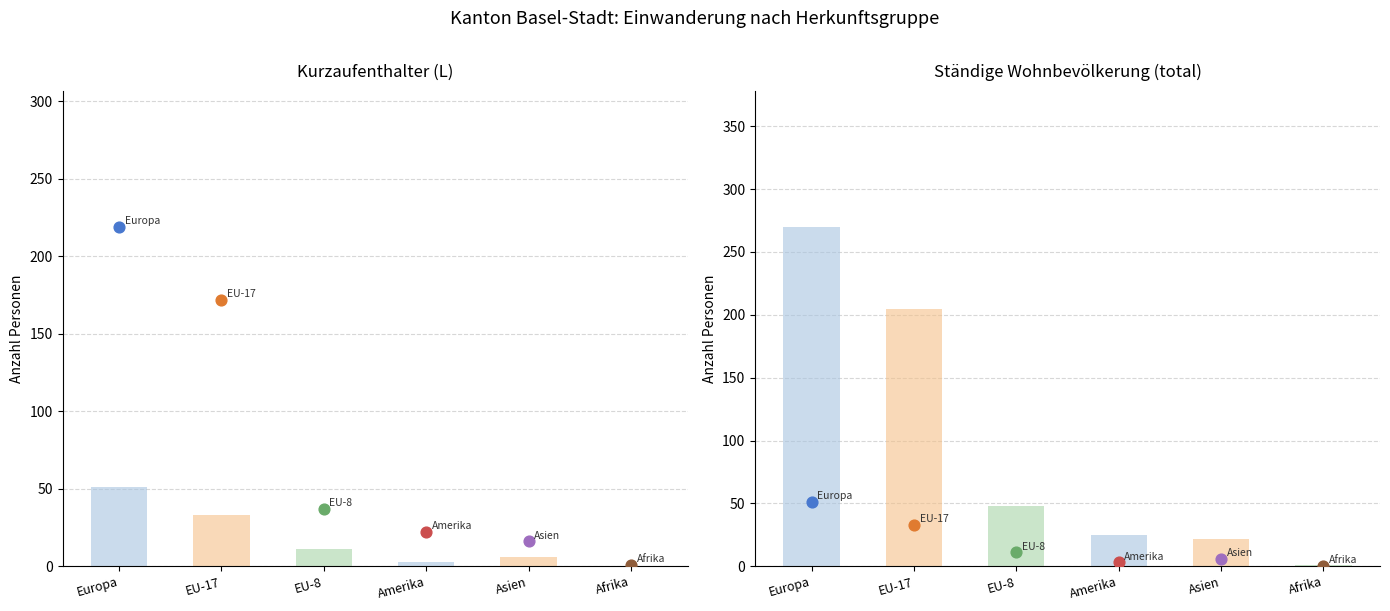

Which series contains the highest Y value?

Total (ständige ausl. Wohnbev.)